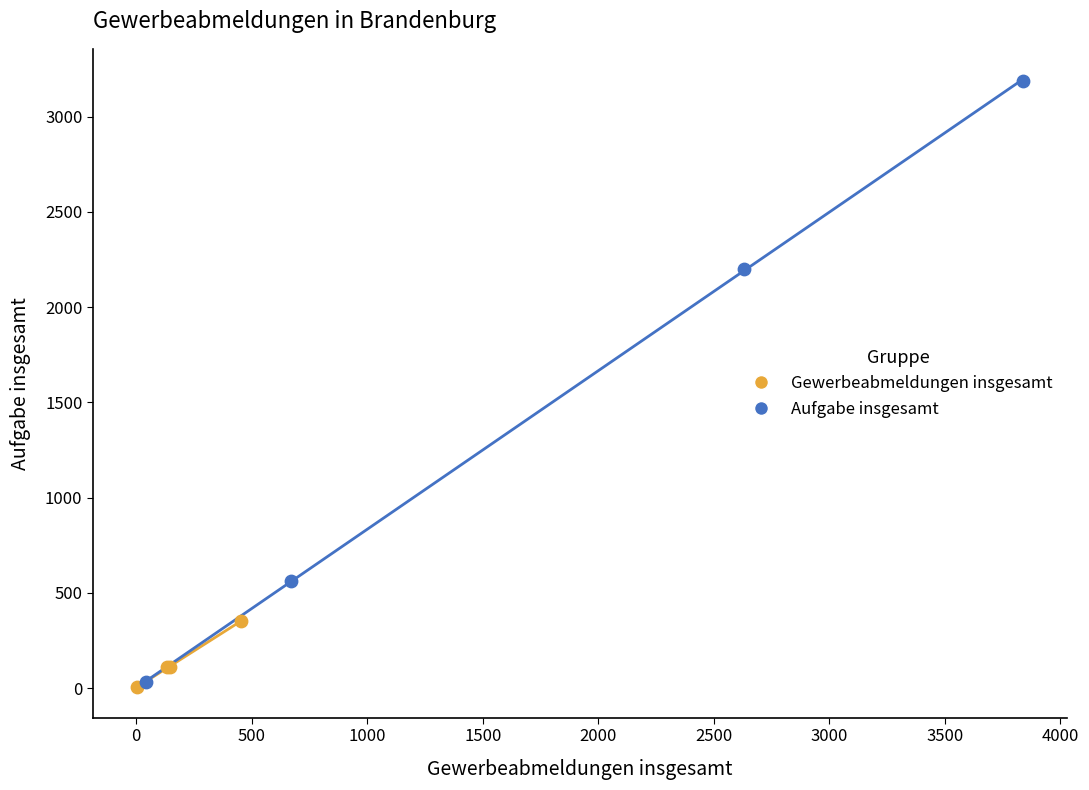

Which series reaches the maximum Y coordinate?

Aufgabe insgesamt